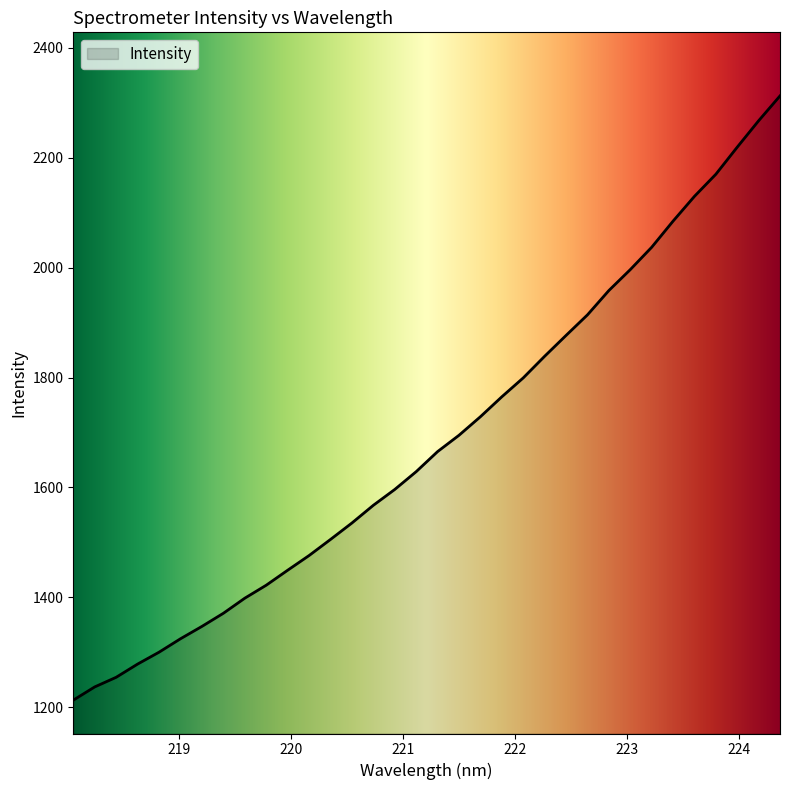

What is the difference between the maximum and minimum values?

1099.2